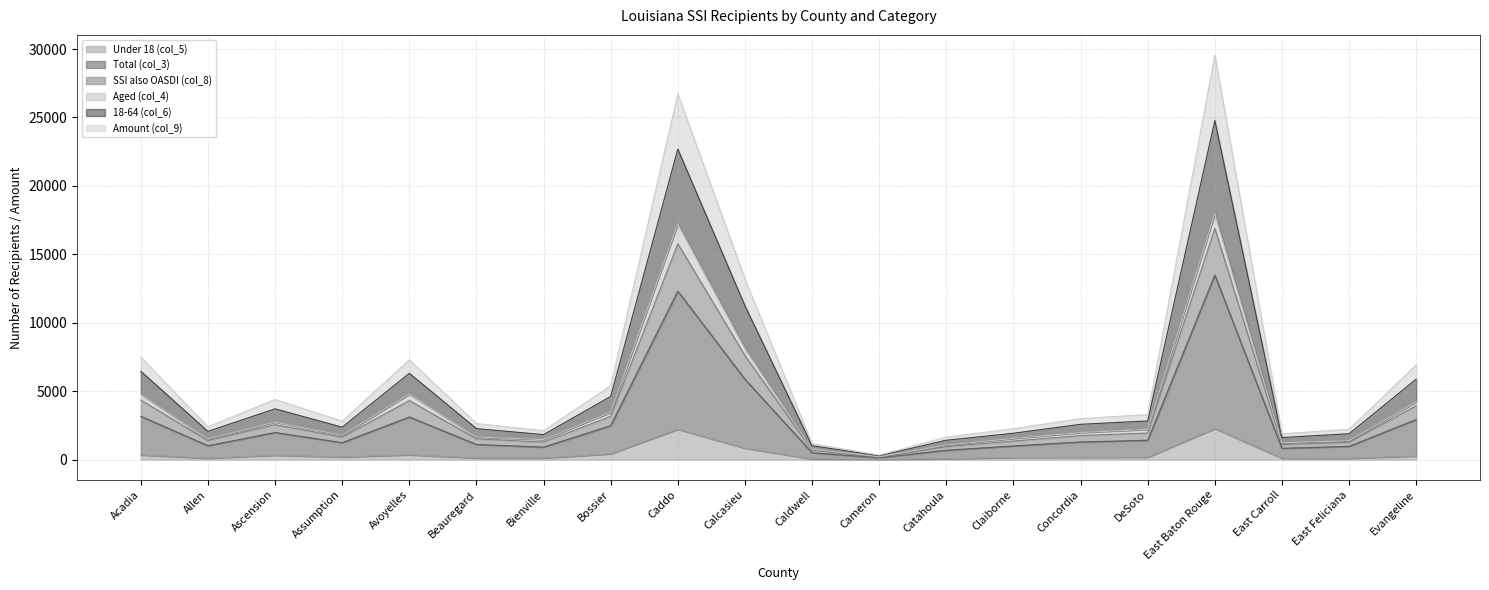

Does the chart have visible grid lines?

Yes